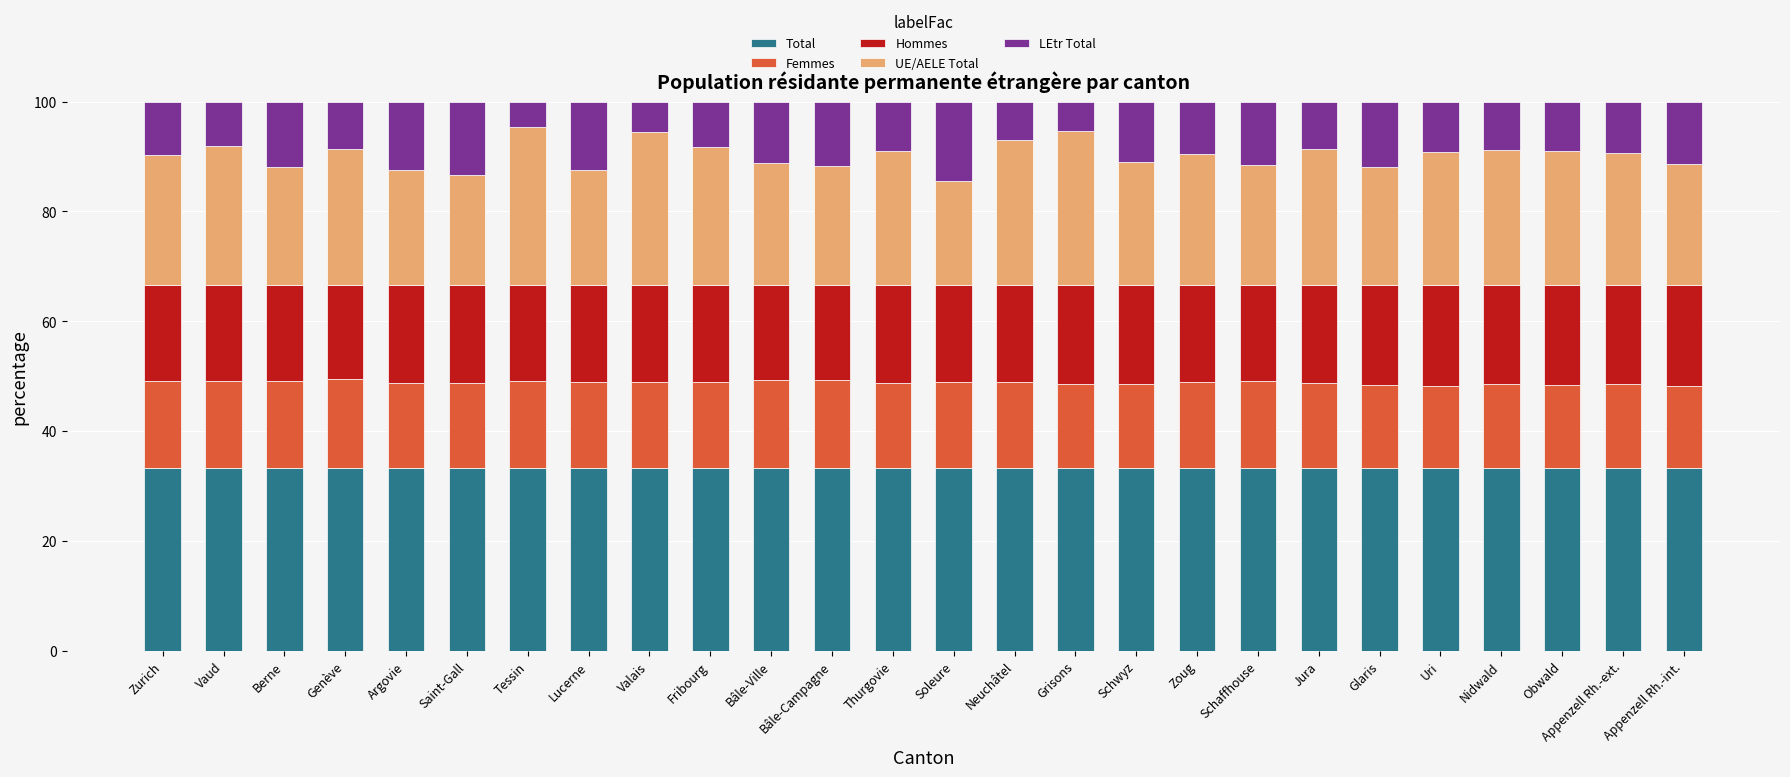

What is the maximum value for Total?

33.3